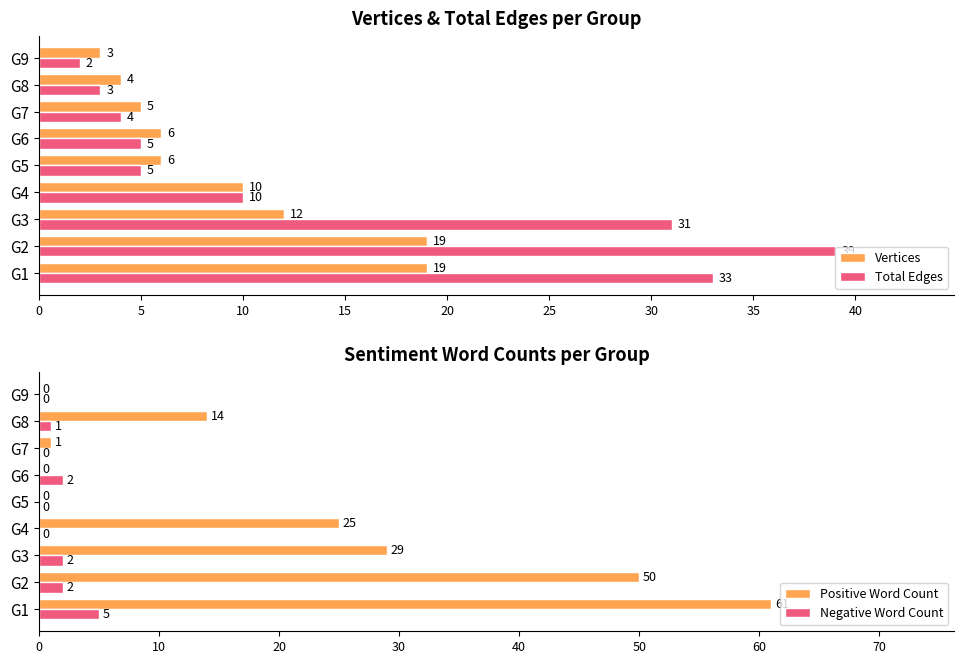

The value of Vertices at G8 is 4. True or false?

True